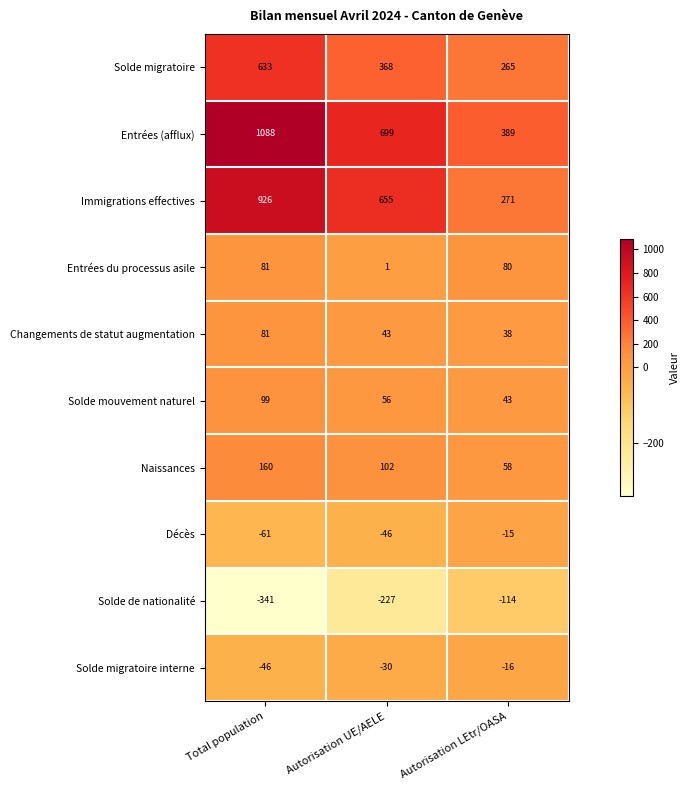

Rank the series at Autorisation UE/AELE from highest to lowest value.

Entrées (afflux), Immigrations effectives, Solde migratoire, Naissances, Solde mouvement naturel, Changements de statut augmentation, Entrées du processus asile, Solde migratoire interne, Décès, Solde de nationalité